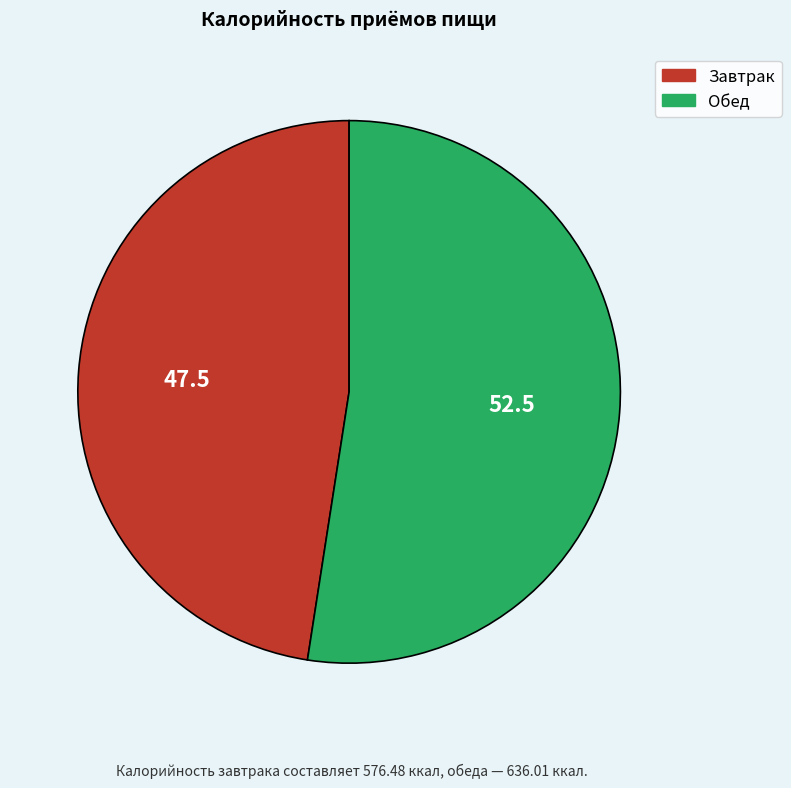

Which category has the biggest portion of the pie?

Обед